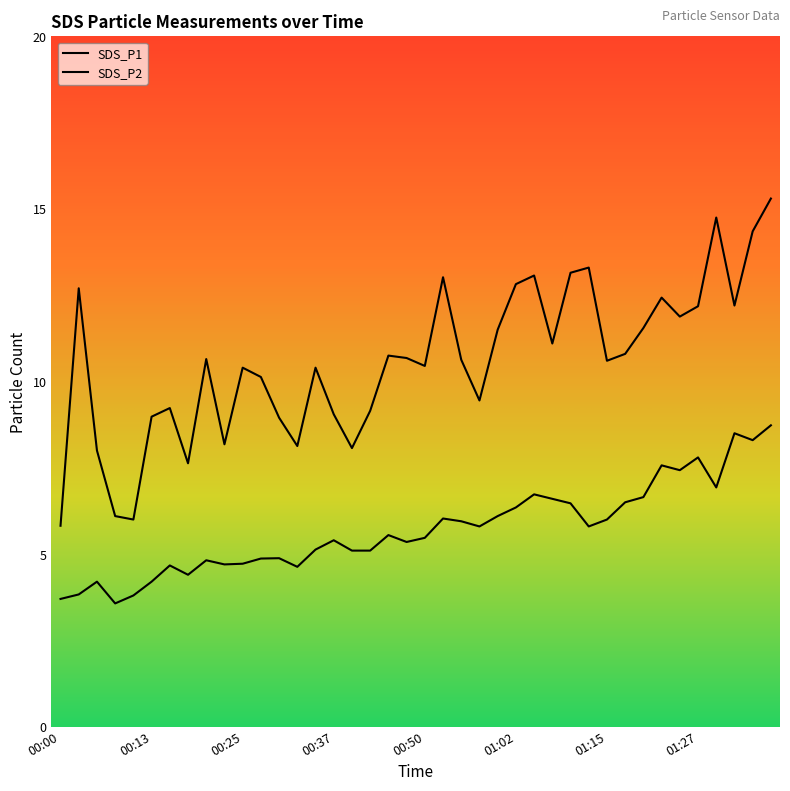

Does the chart have visible grid lines?

No